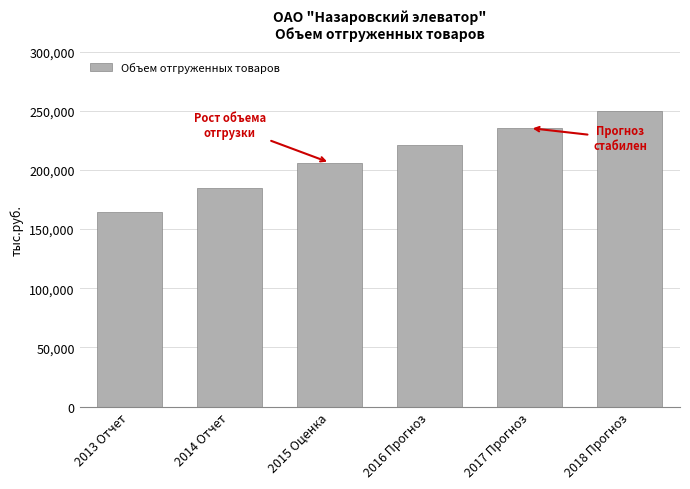

Reading left to right, list all the values displayed in this chart.

164523.6	184376.0	206132.4	220767.8	235338.4	249929.4